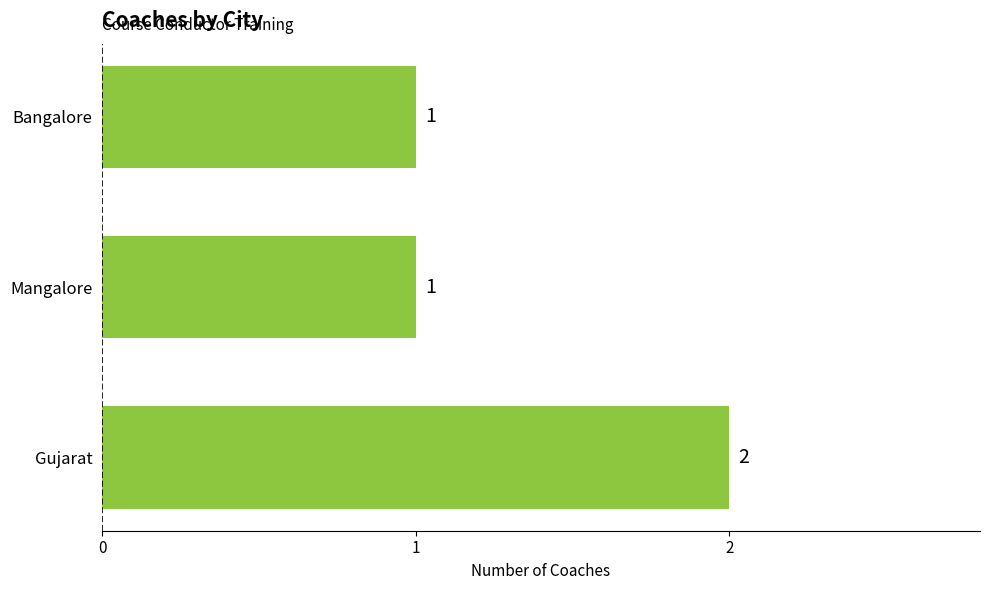

Which category has the highest value across all series?

Gujarat